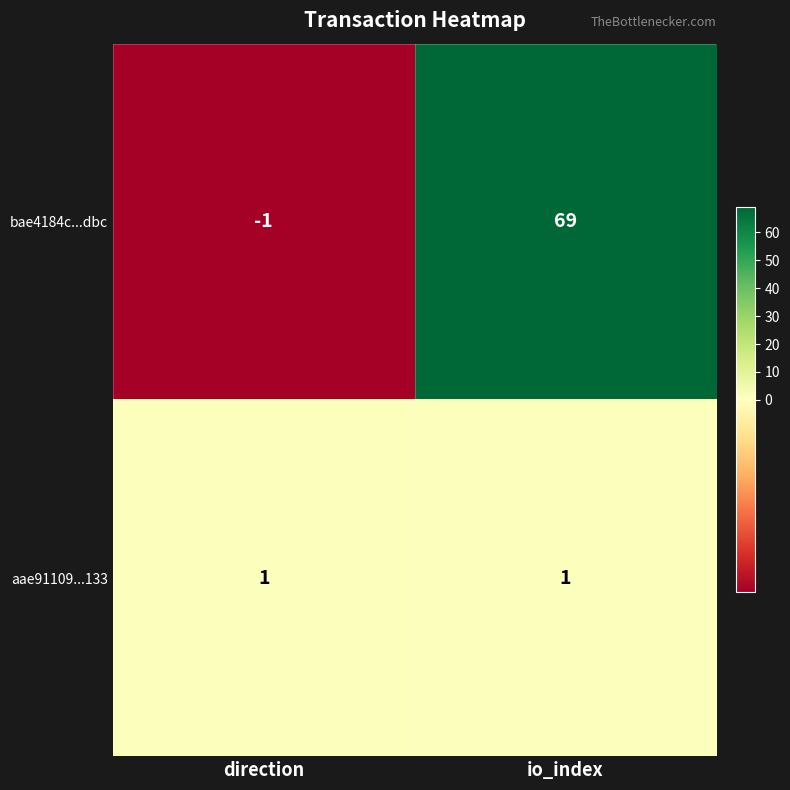

Reading left to right, what are all the values shown in this chart?

bae4184c...dbc: direction=-1	io_index=69
aae91109...133: direction=1	io_index=1